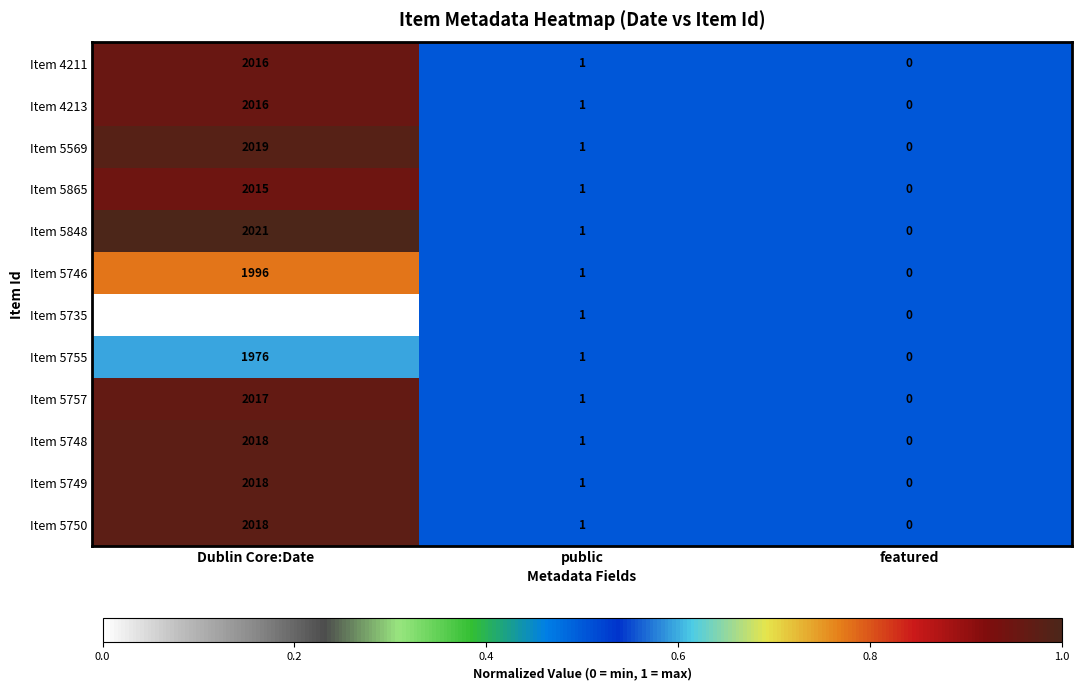

What is the average value of the Item 5746 series?

666